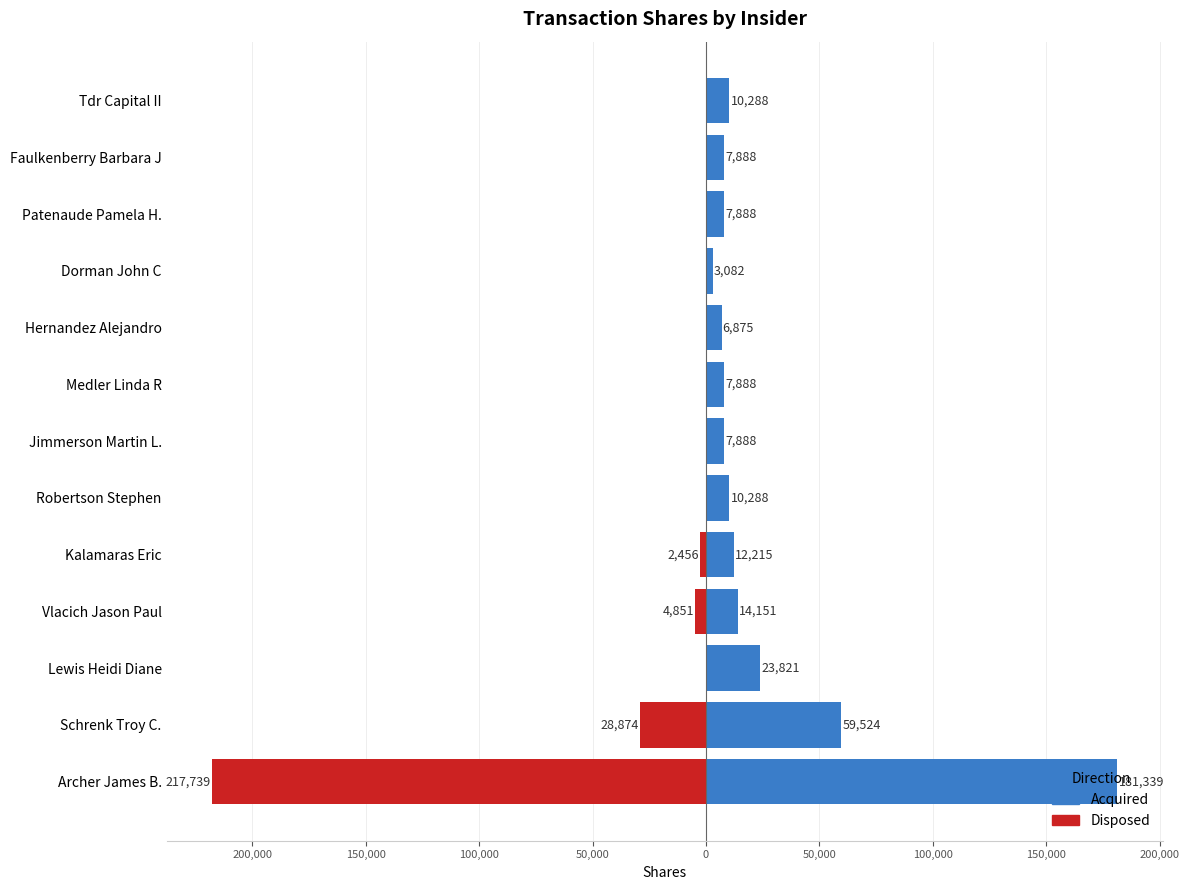

The value of Disposed at Kalamaras Eric is -3474. True or false?

False